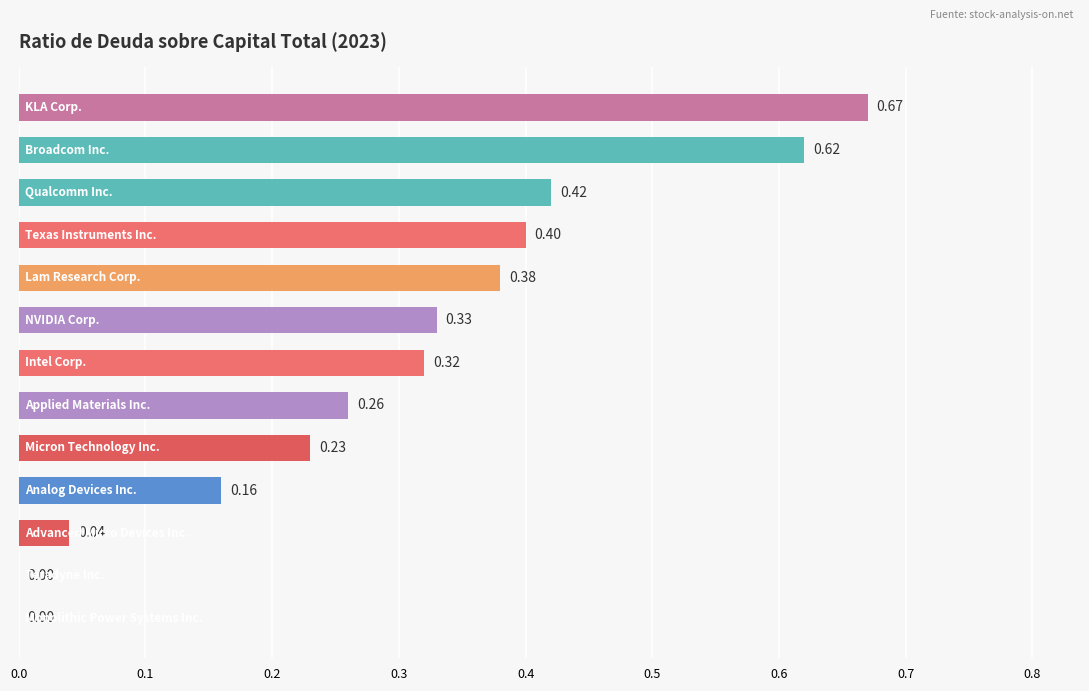

What is the greatest value displayed?

0.7